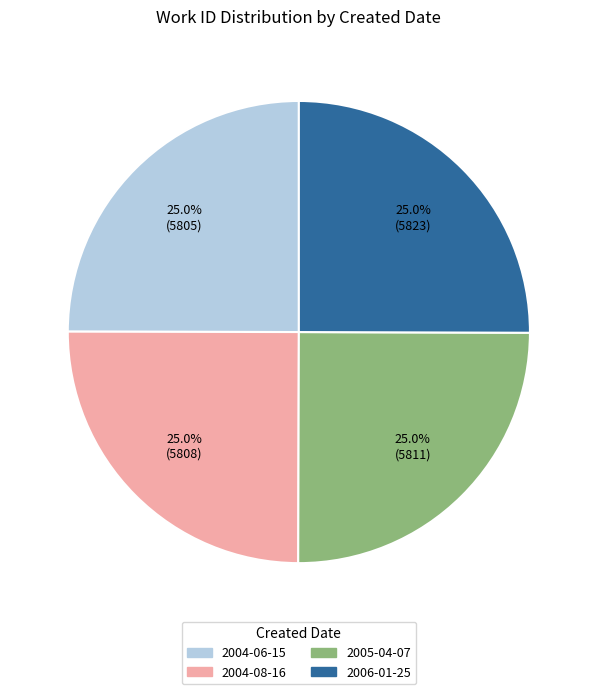

Does 2005-04-07 account for over 50% of the chart?

No